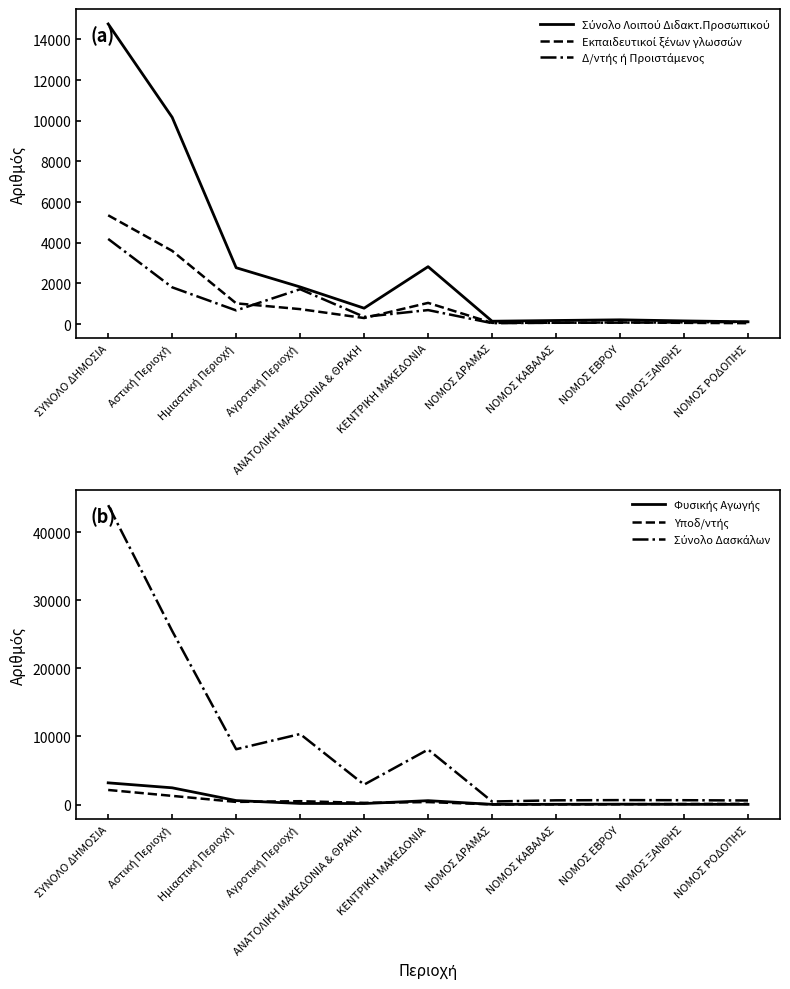

Count the number of data series in this chart.

6